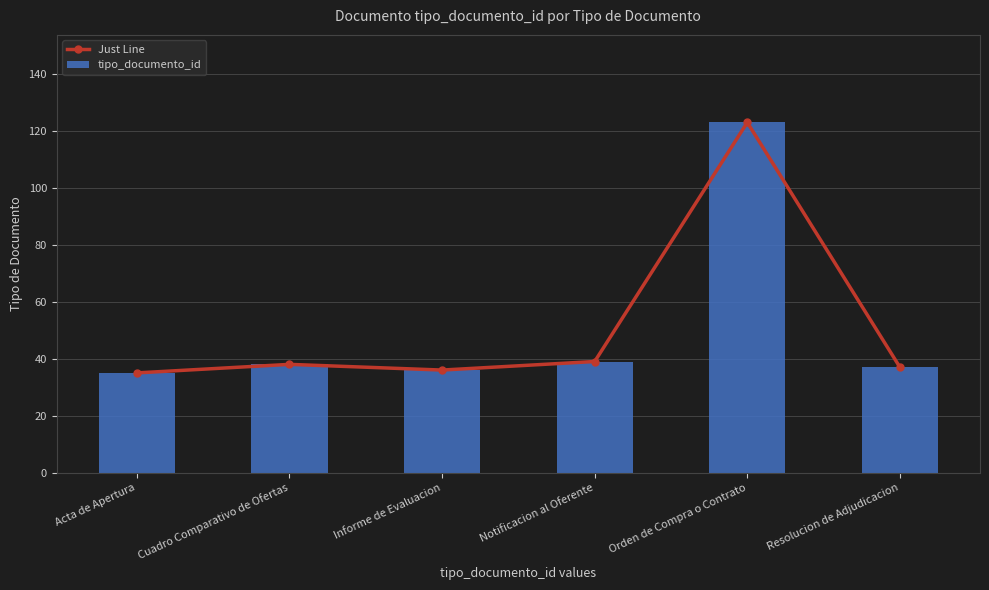

What are all the series names shown in the legend?

Just Line, tipo_documento_id